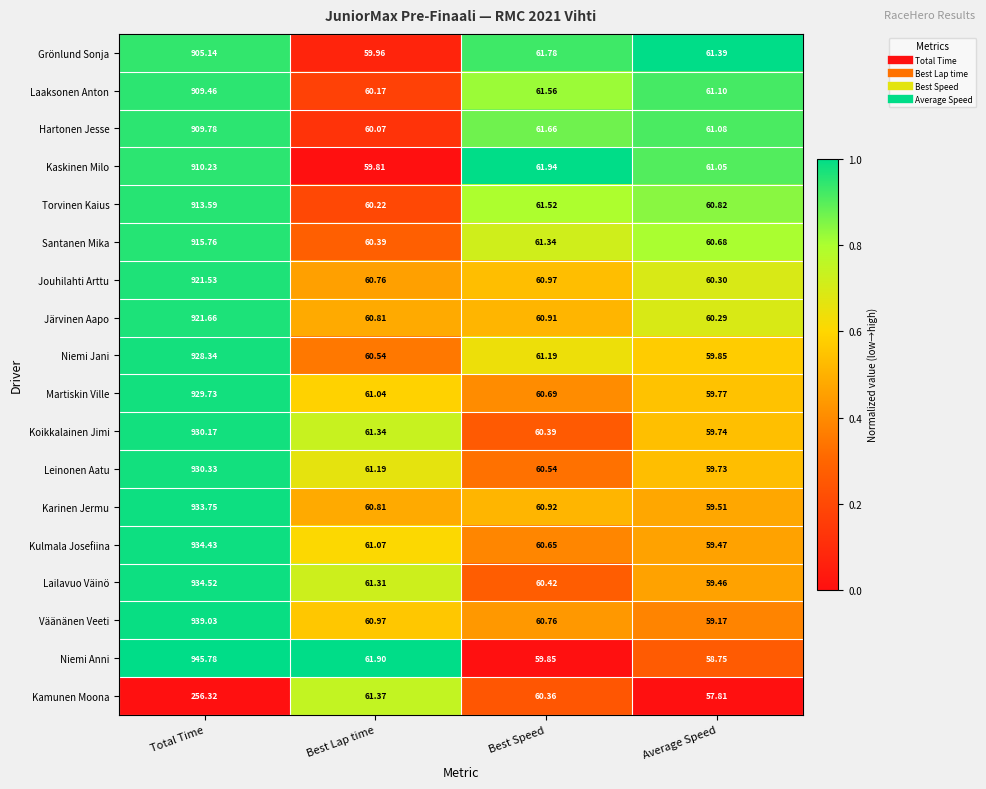

At which category is the sum across all series the highest?

Total Time